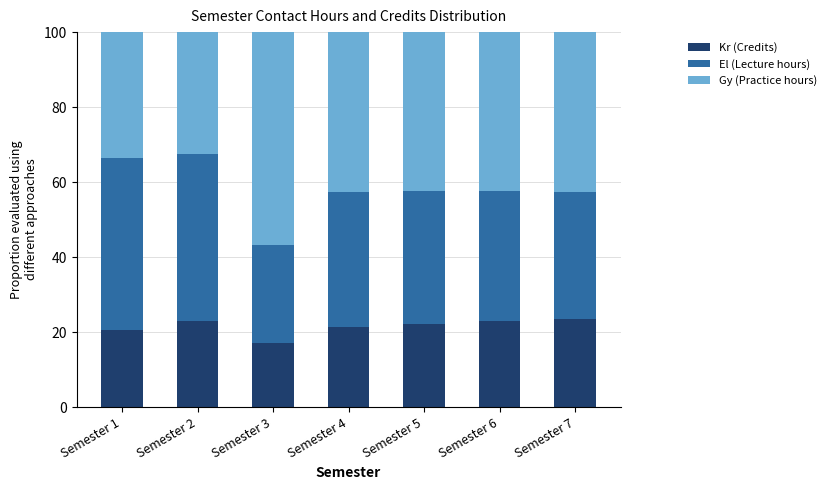

Does the chart contain stacked bars?

Yes